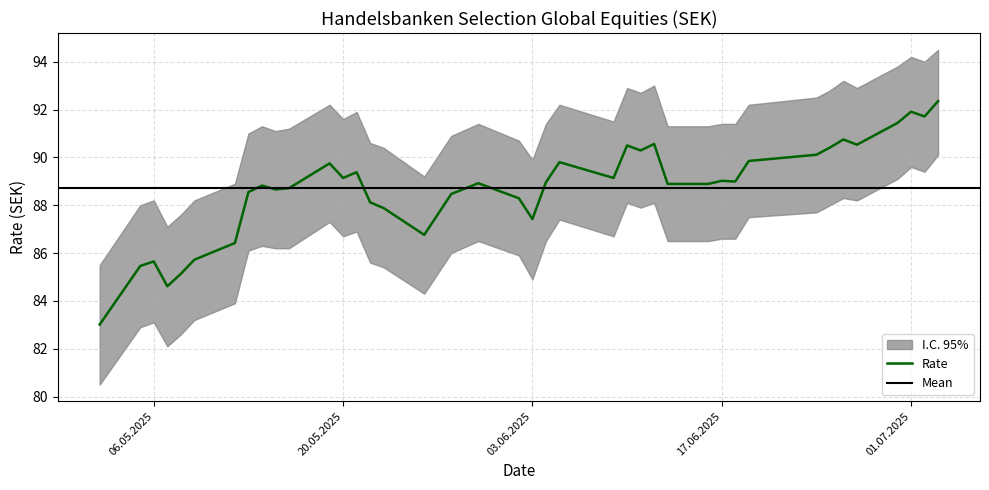

What is the sum of the values at 02.07.2025 and 22.05.2025?

179.8